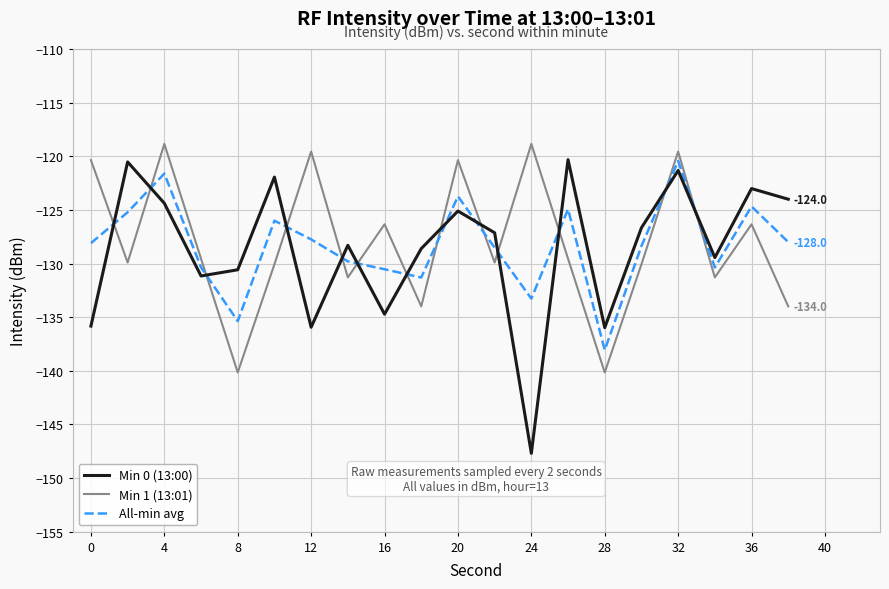

Which series has the widest spread of values?

Min 0 (13:00)